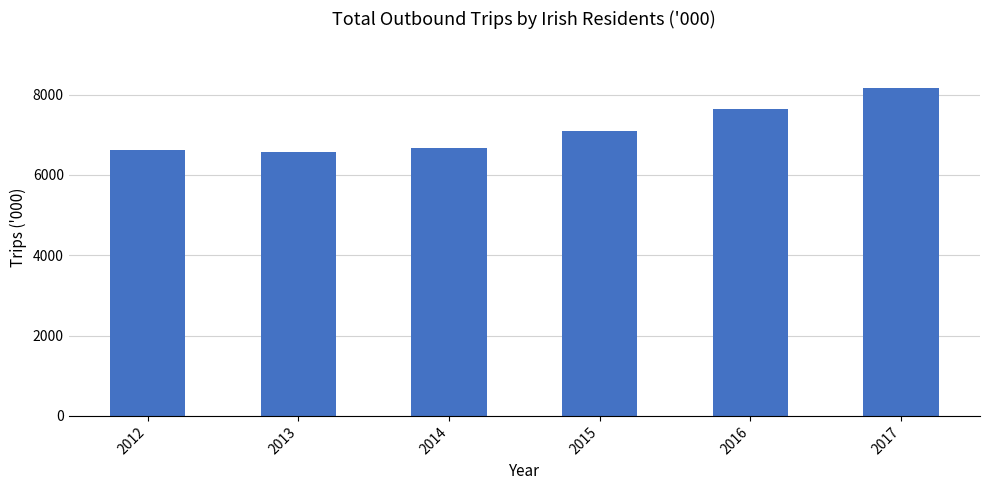

Between 2016 and 2015, which is larger?

2016